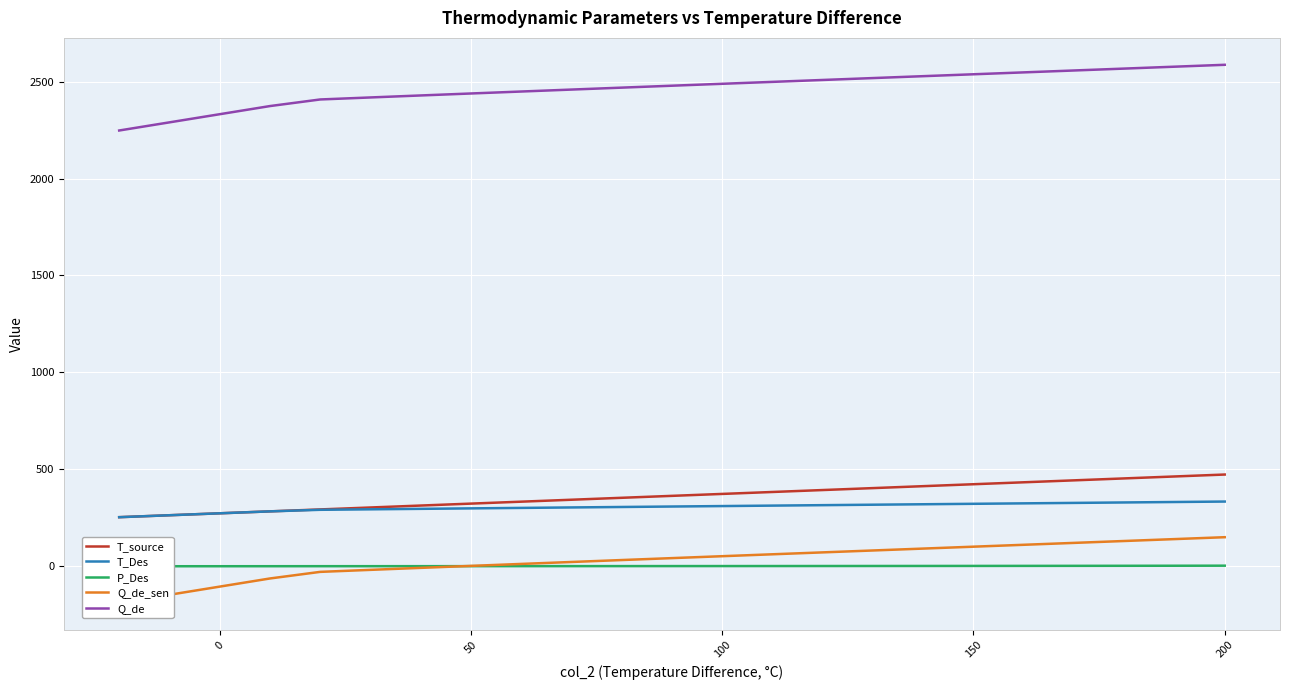

What is the minimum value for Q_de_sen?

-189.1